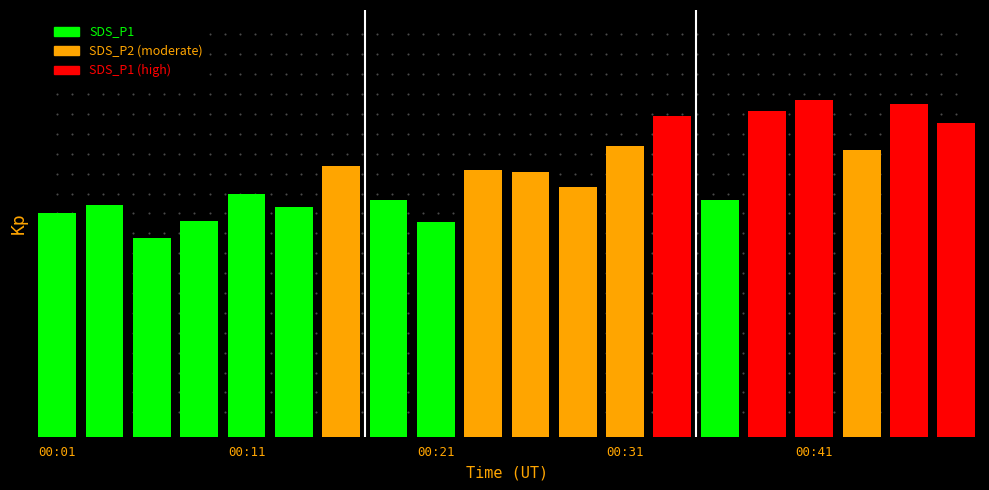

Where does the data first go above 21?

6